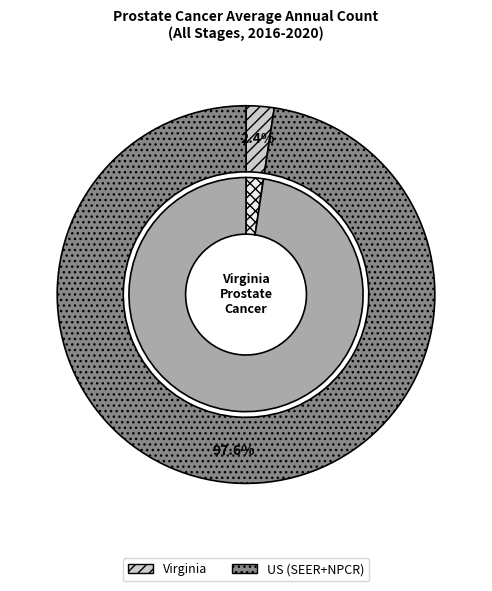

Do US (SEER+NPCR) and Virginia together represent more than half of the pie?

Yes